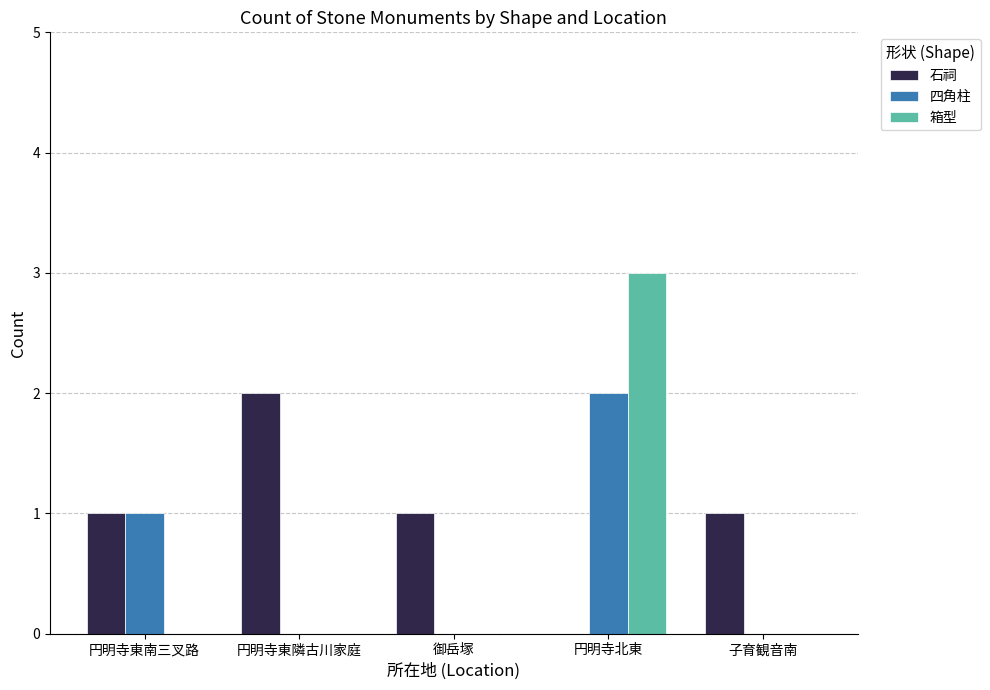

True or false: 四角柱 has a value of 1 at 円明寺北東.

False